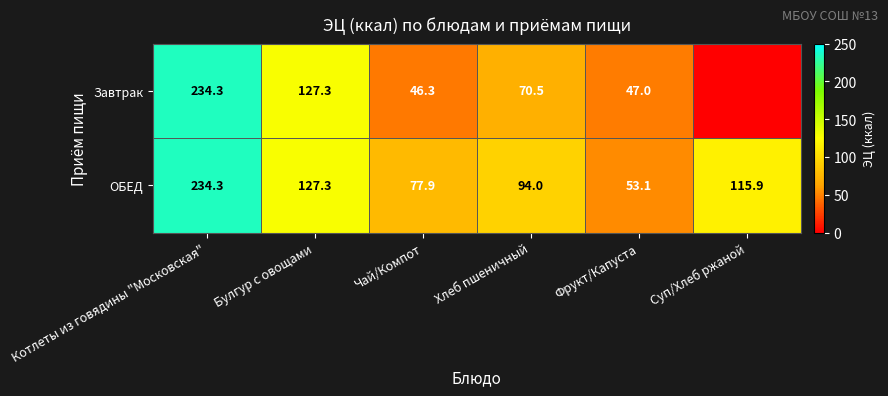

What is the lowest value of the ОБЕД series?

53.1